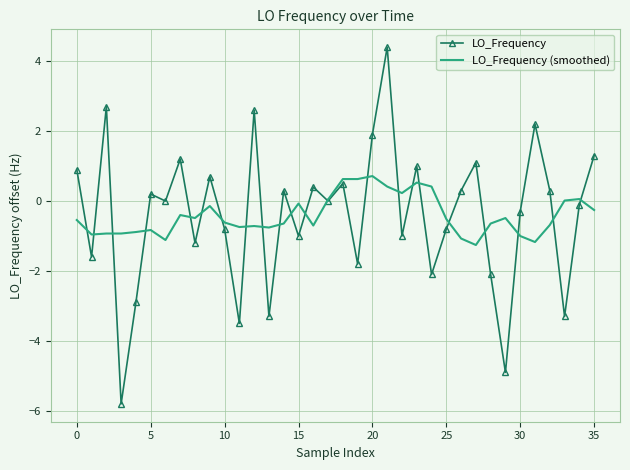

Rank the series by their maximum value, from lowest to highest.

LO_Frequency (smoothed), LO_Frequency